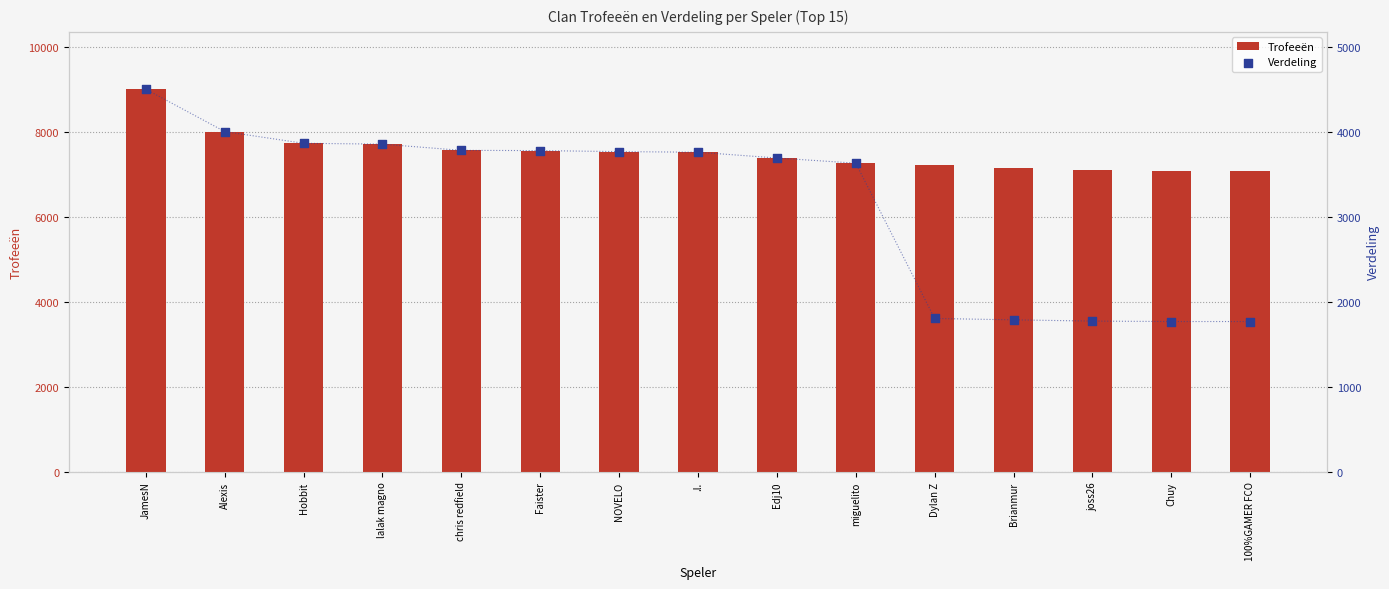

What is the total value across all series at joss26?

8862